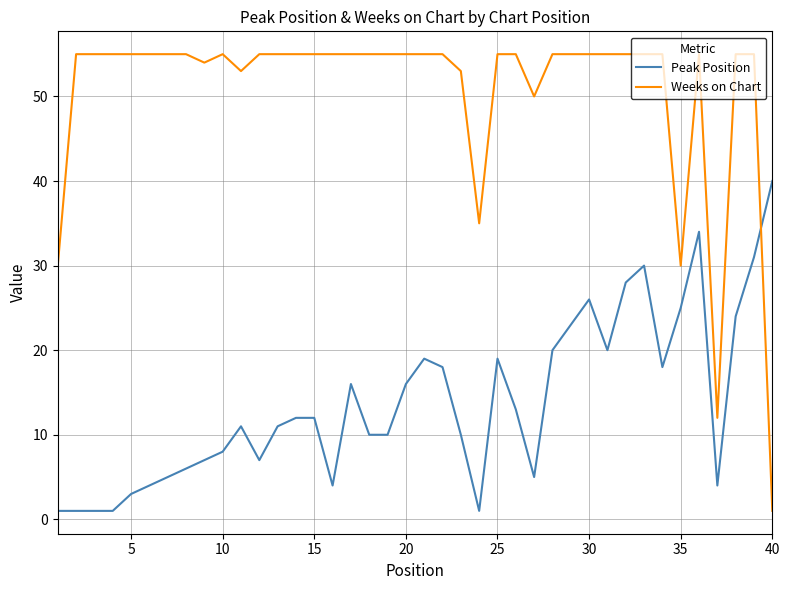

What is the greatest value displayed?

55